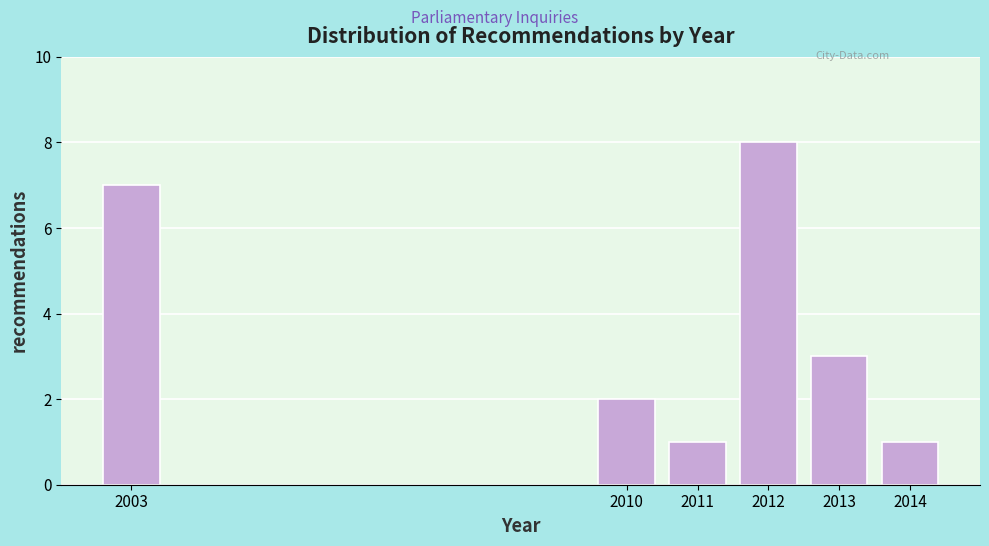

Reading right to left, list all the values displayed in this chart.

1	3	8	1	2	7